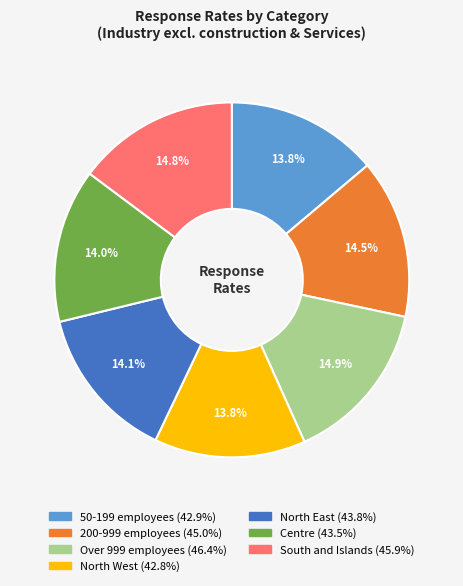

To the nearest percent, what is the combined percentage of 200-999 employees and 50-199 employees?

28%